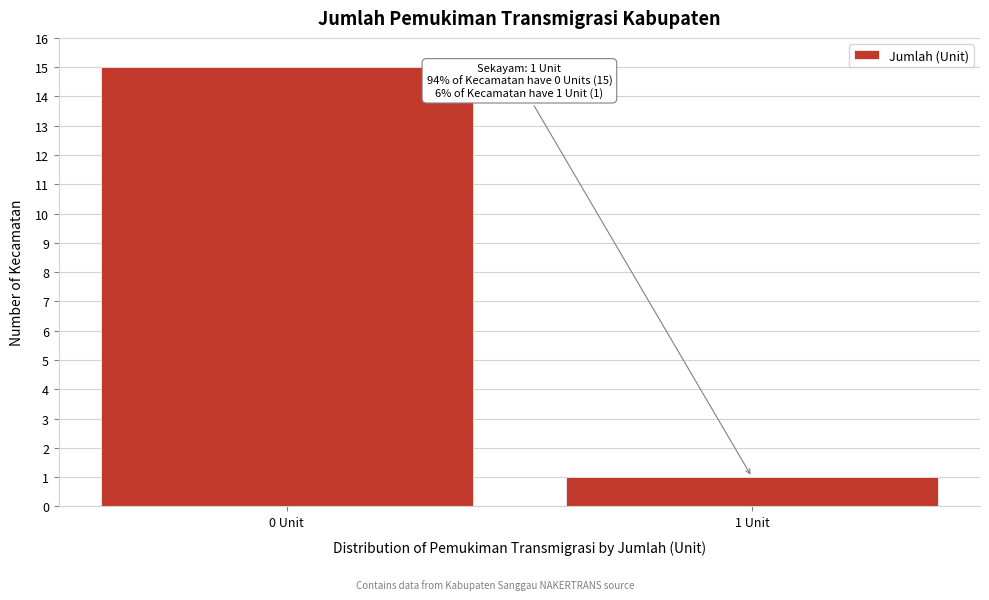

Reading left to right, list all the values displayed in this chart.

0 Unit=15	1 Unit=1